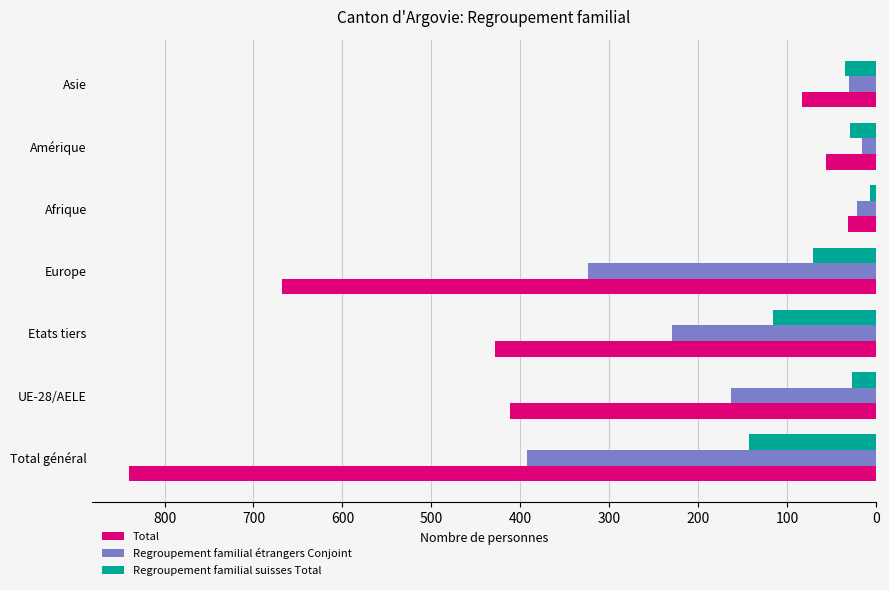

Rank the series by their average value, from highest to lowest.

Total, Regroupement familial étrangers Conjoint, Regroupement familial suisses Total